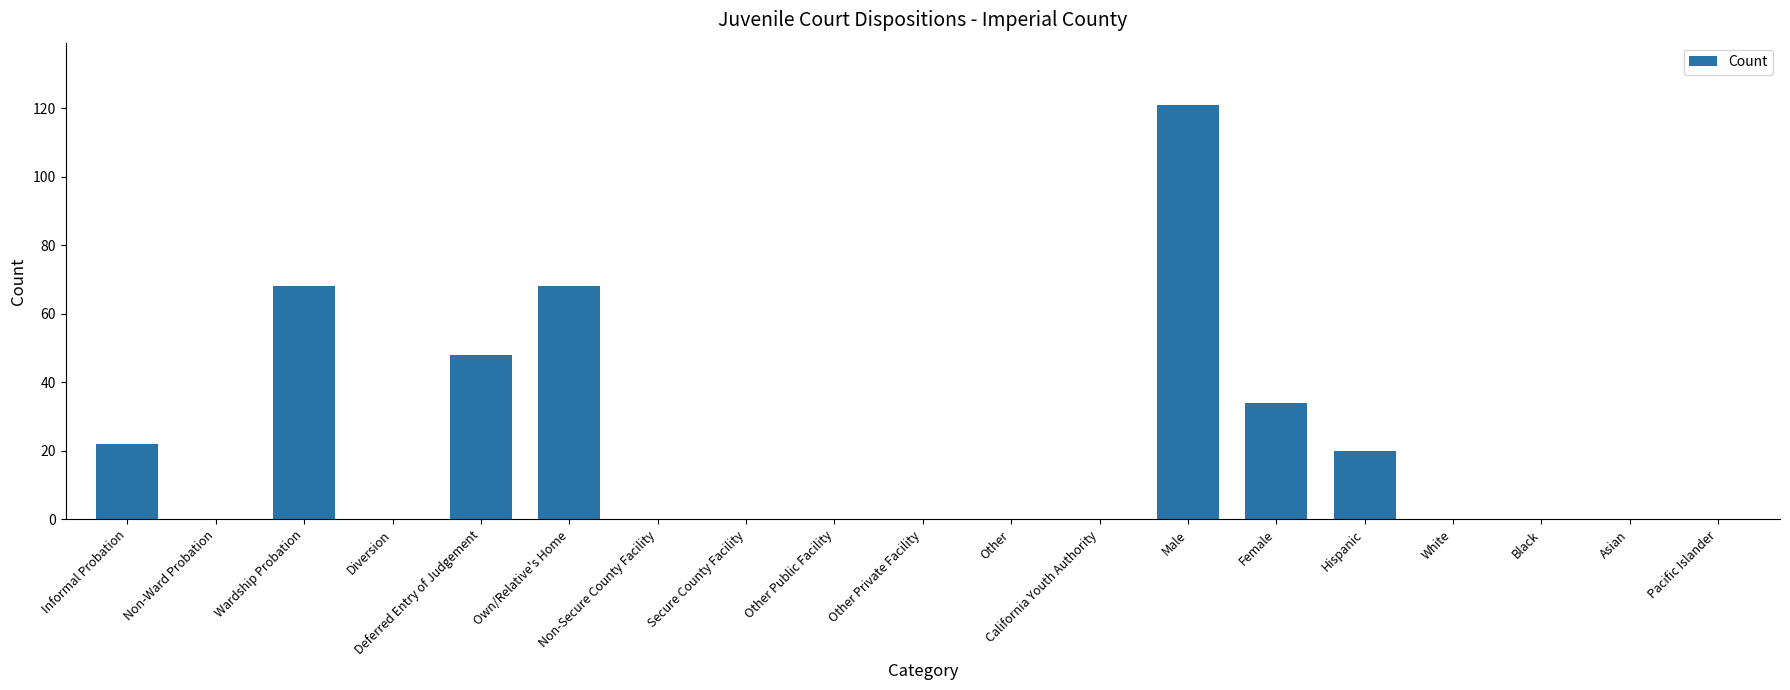

What is the sum of the values at Wardship Probation and Diversion?

68